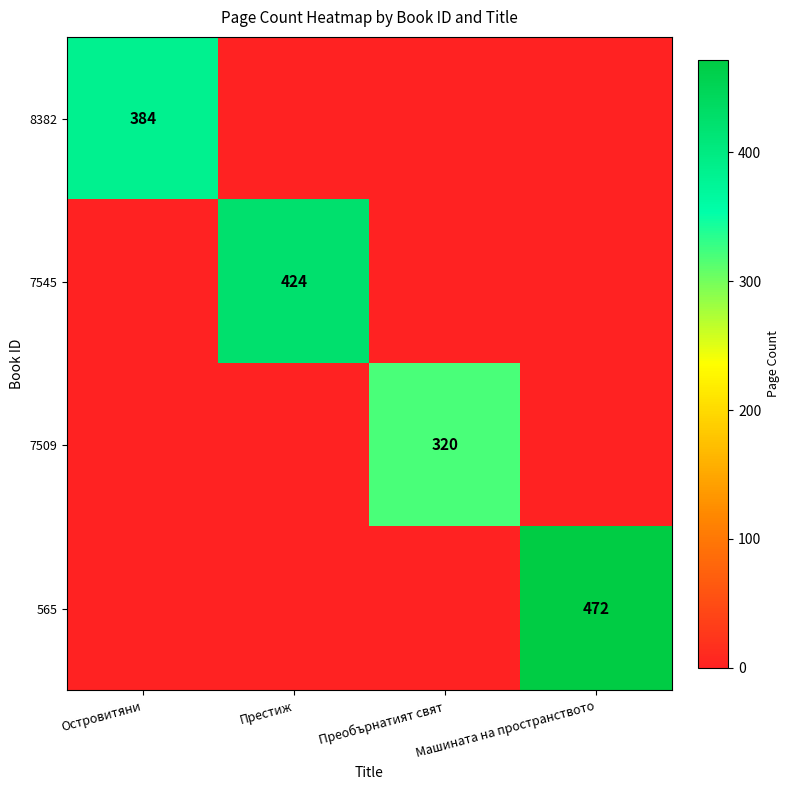

Is it true that 7509 equals 559 at Преобърнатият свят?

False